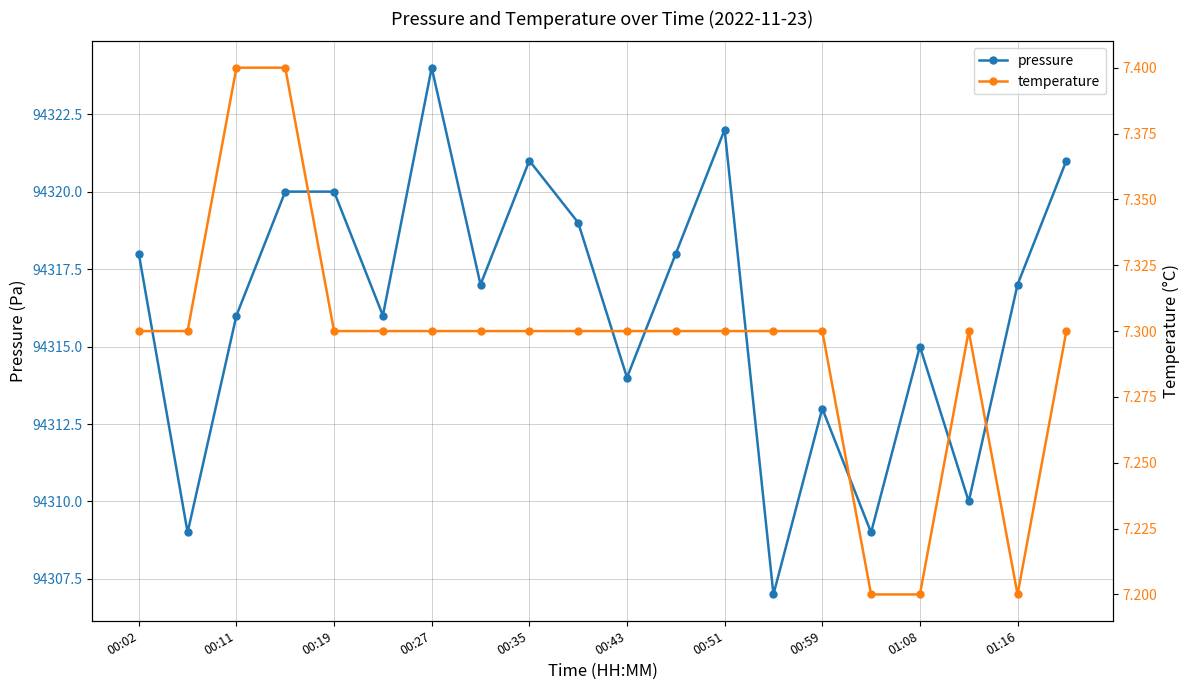

Reading left to right, transcribe all the data shown in this chart.

pressure: 94318.0	94309.0	94316.0	94320.0	94320.0	94316.0	94324.0	94317.0	94321.0	94319.0	94314.0	94318.0	94322.0	94307.0	94313.0	94309.0	94315.0	94310.0	94317.0	94321.0
temperature: 7.3	7.3	7.4	7.4	7.3	7.3	7.3	7.3	7.3	7.3	7.3	7.3	7.3	7.3	7.3	7.2	7.2	7.3	7.2	7.3